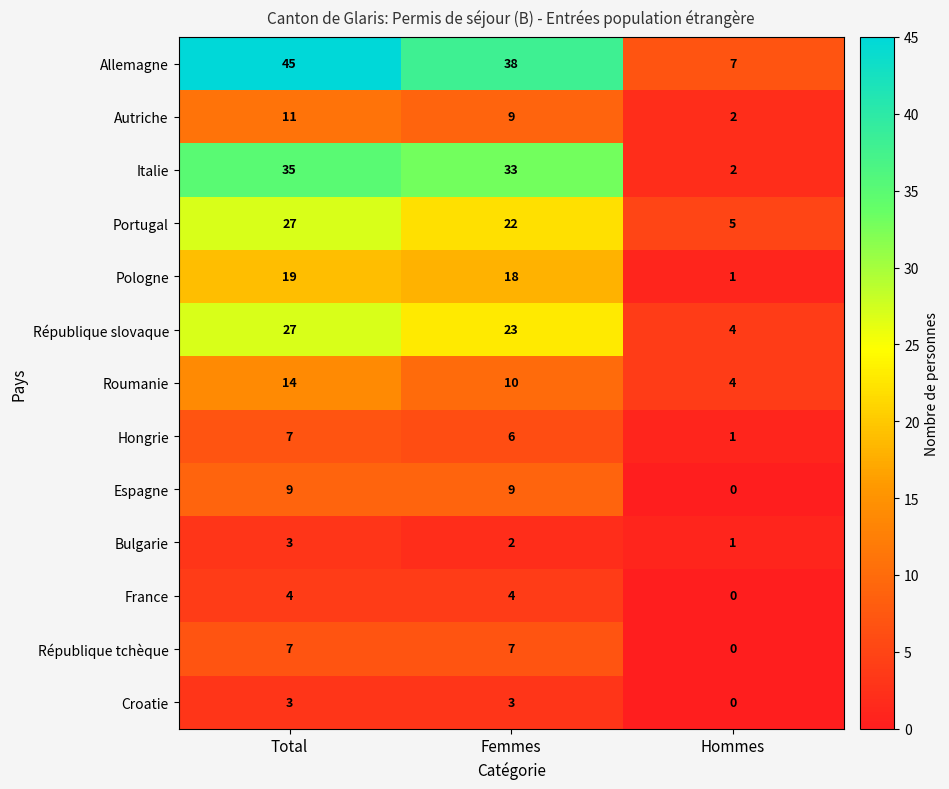

At which category does the chart reach its peak across all series?

Total